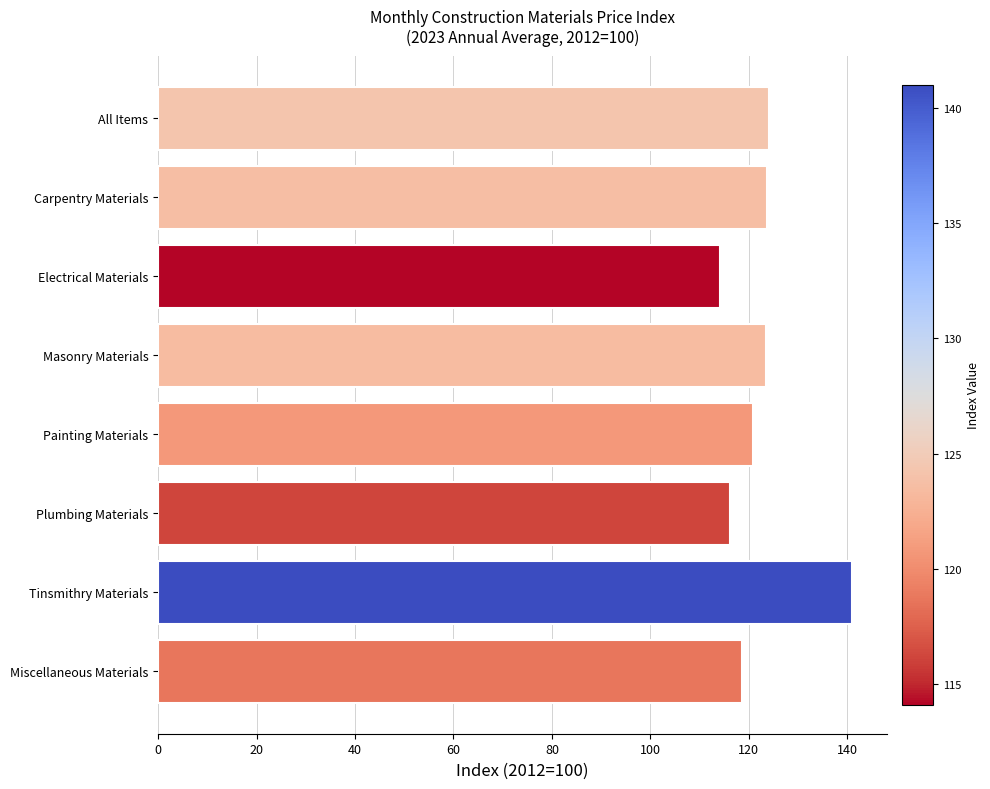

Are the bars grouped side by side (vs. stacked)?

No